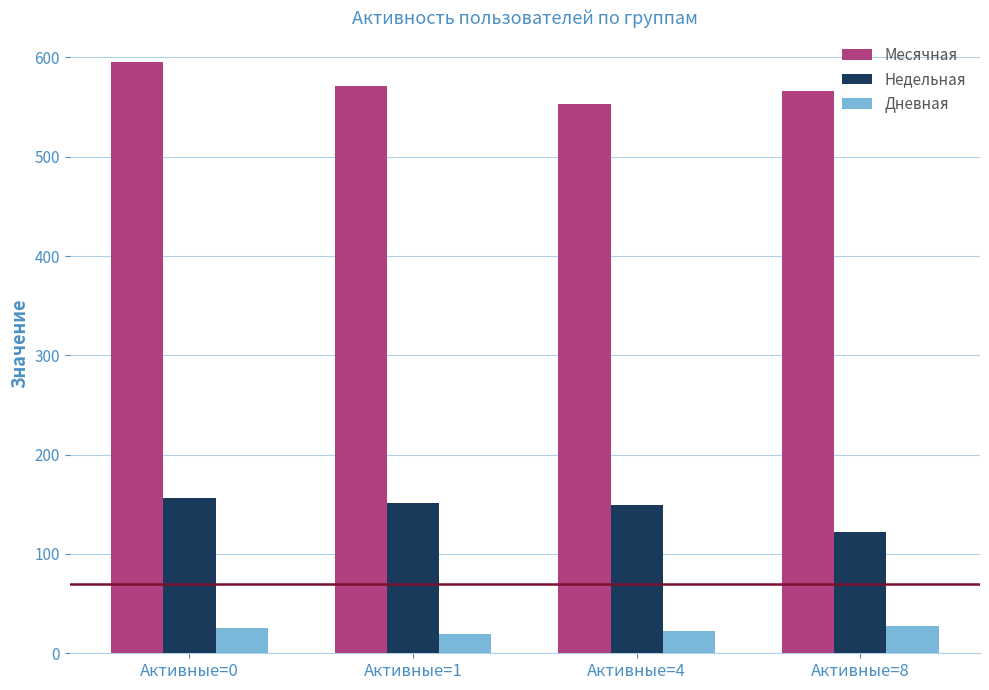

Is it true that Месячная equals 553 at Активные=4?

True